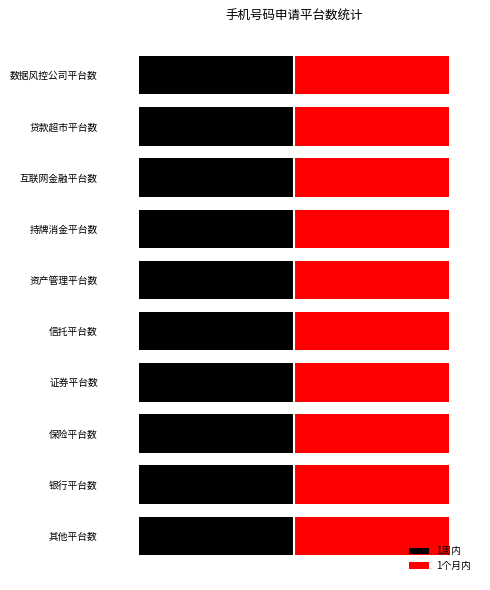

What is the value of the 1周内 bar at the 8th from the left?

-10.0